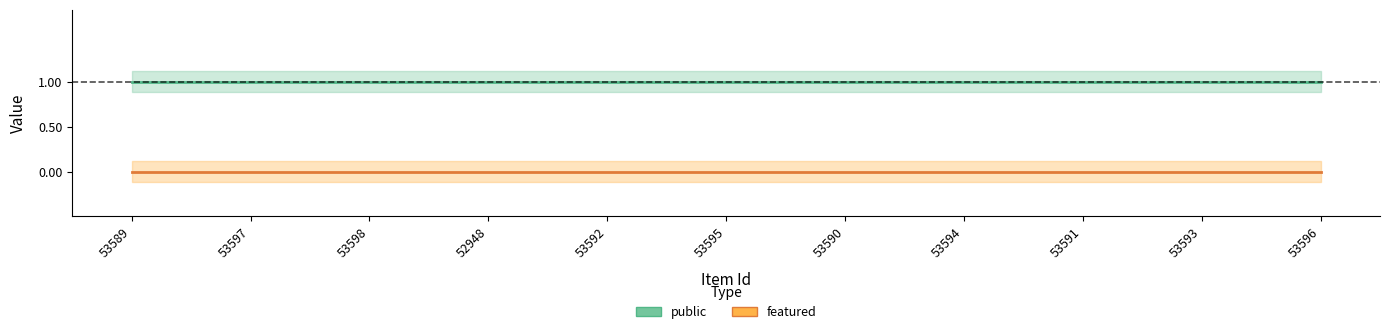

Does the chart have visible grid lines?

No